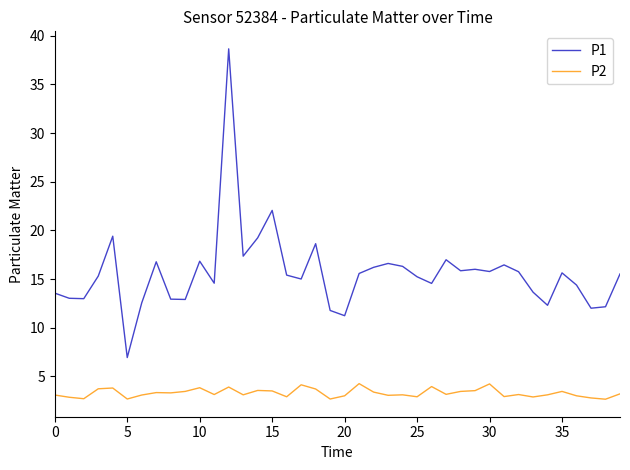

How many lines are shown in the chart?

2